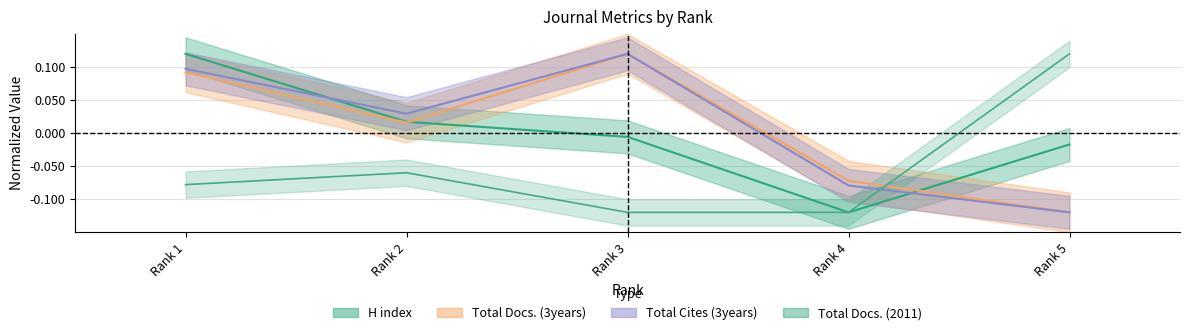

How many values in Total Cites (3years) are above zero?

3